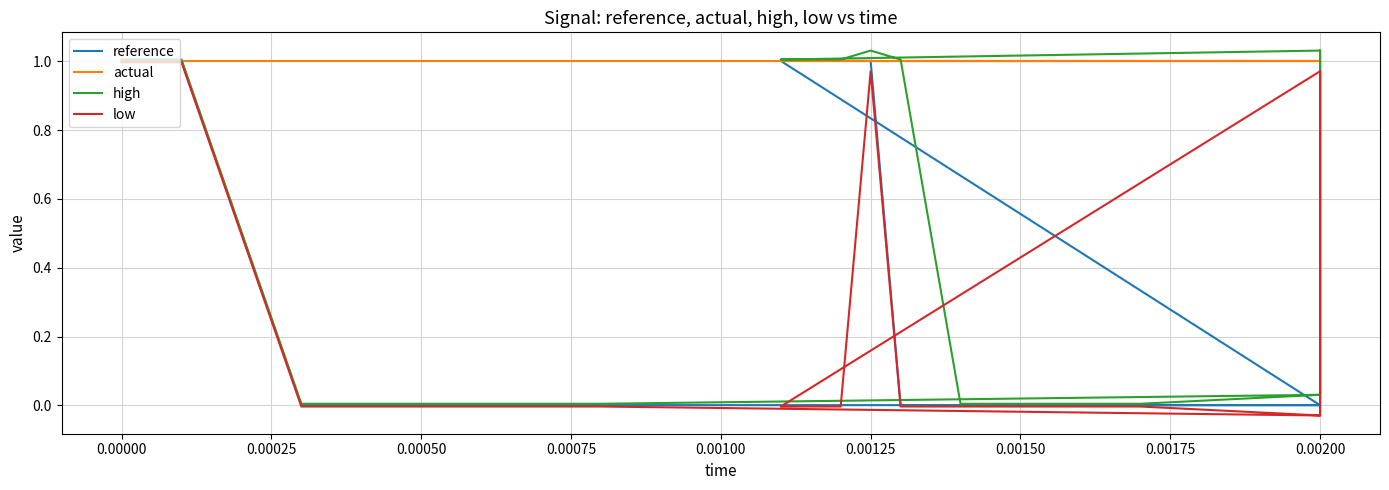

True or false: low and actual intersect in this chart.

False